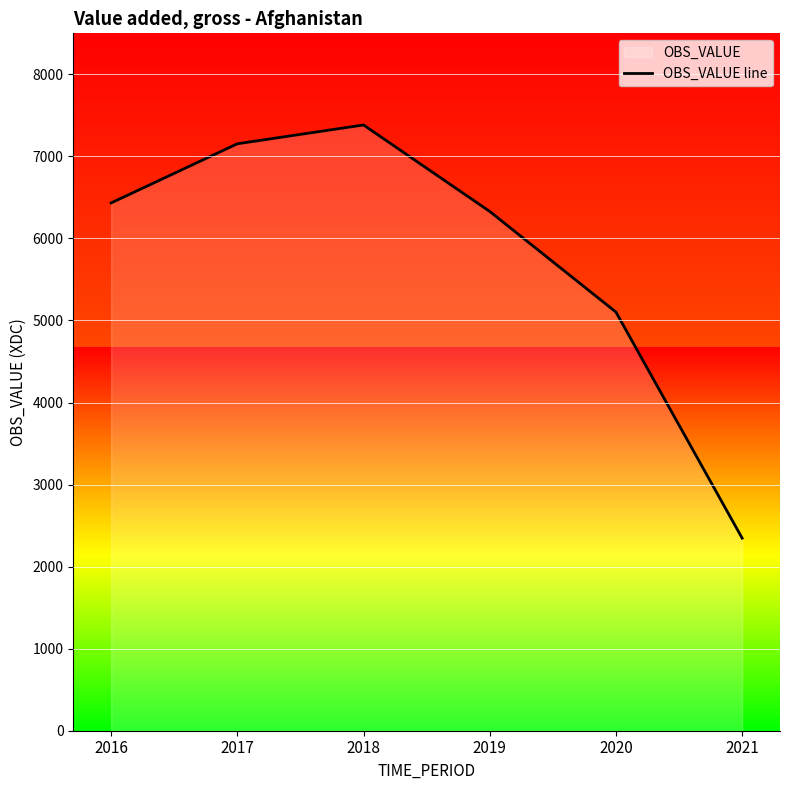

What is the value of the 6th point from the left?

2347.1